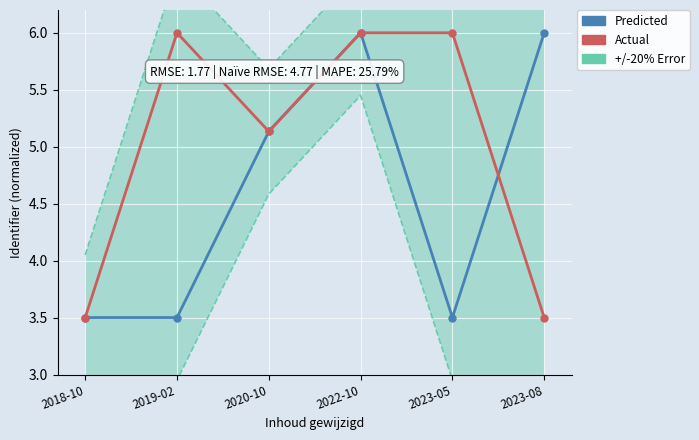

After their last crossing, which series has the higher values: Predicted or Actual?

Predicted